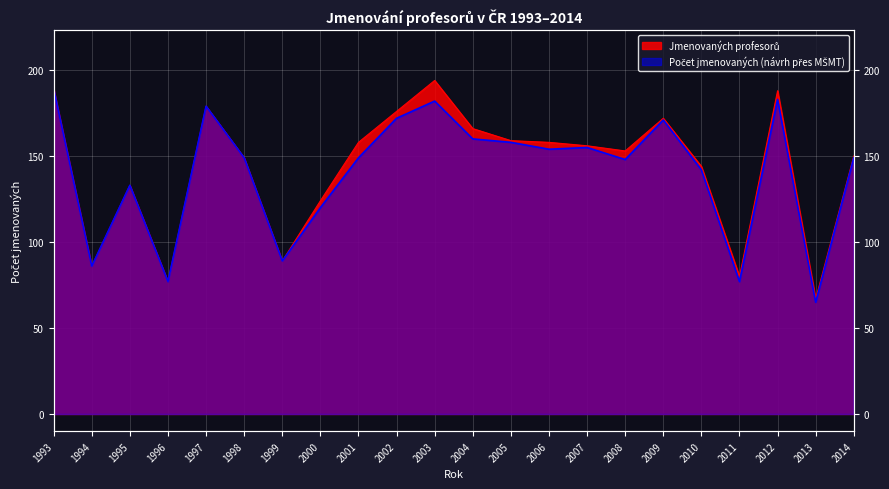

What is the sum of all Počet jmenovaných (návrh přes MŠMT) values?

3087